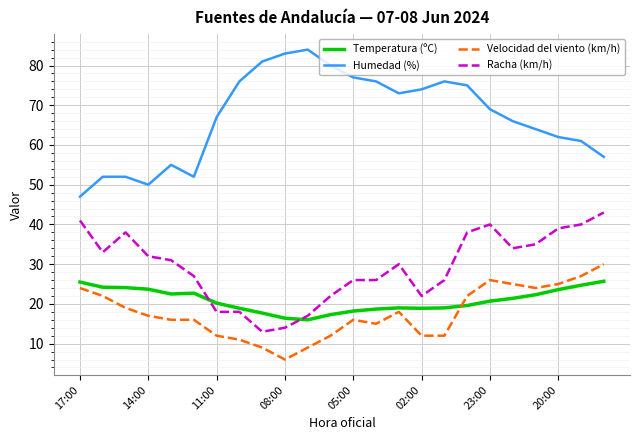

Does the chart have visible grid lines?

Yes